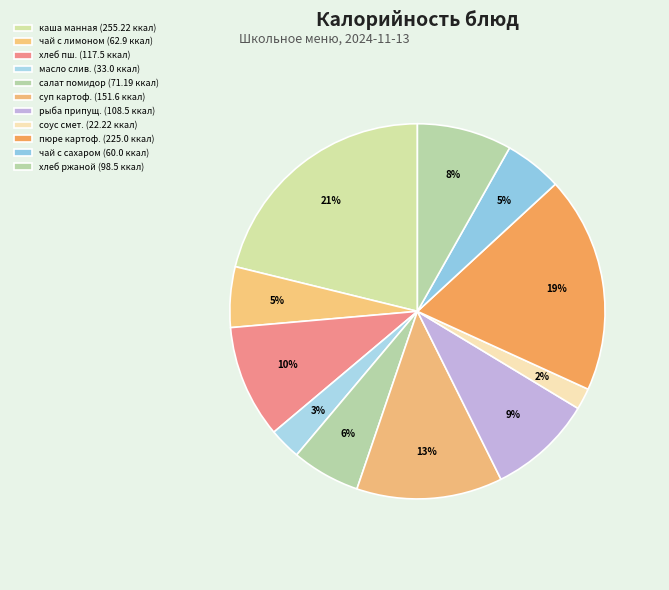

Count the number of slices in the pie.

11